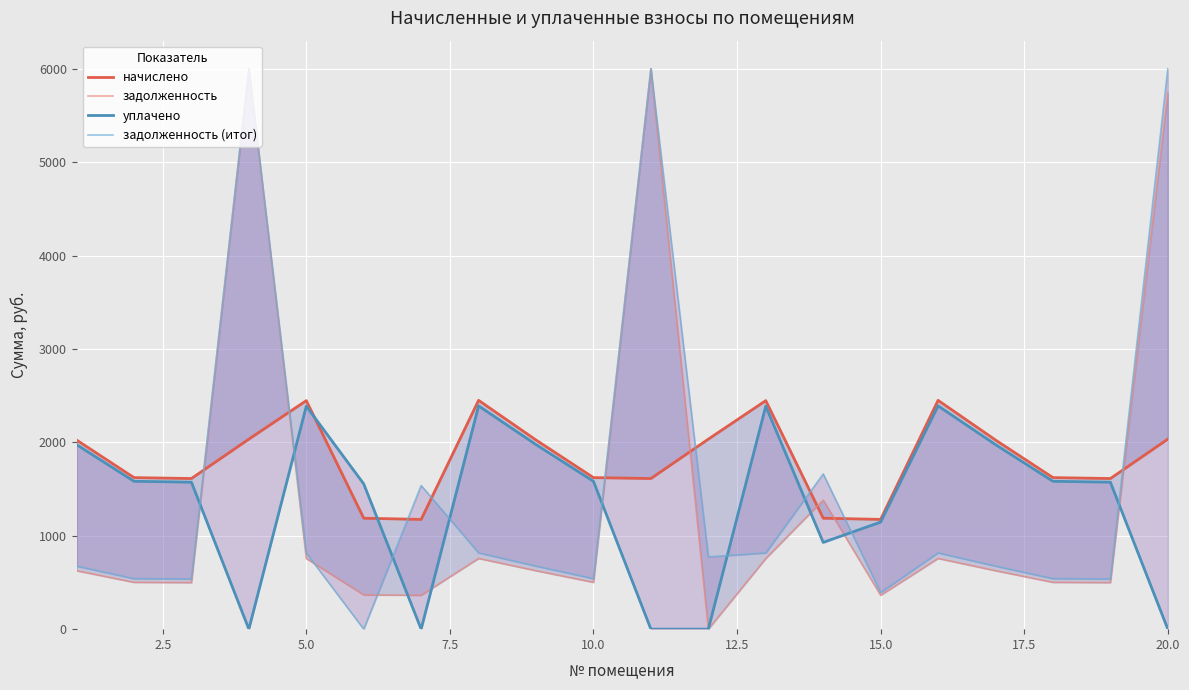

What is the difference between the second highest and minimum values in the задолженность series?

6000.0